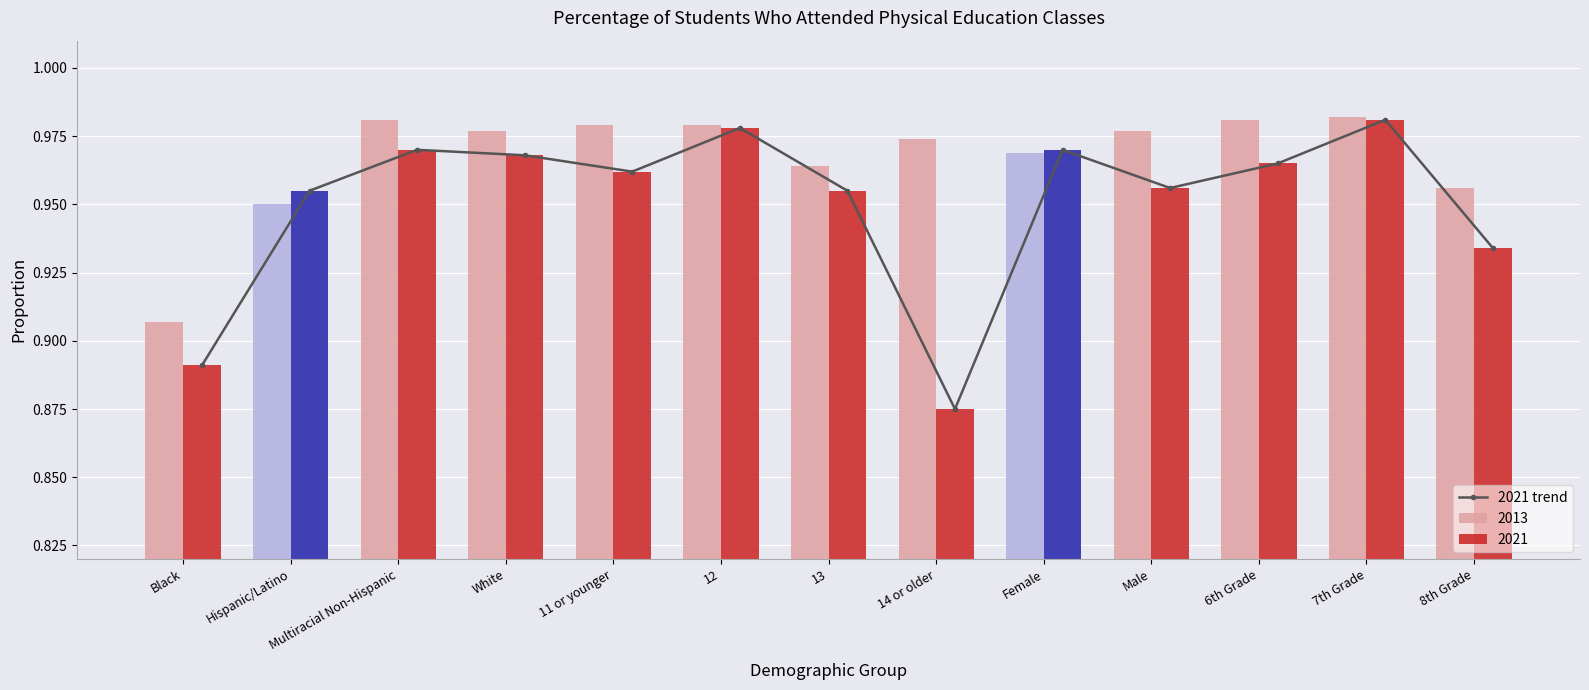

Is it true that the value at 6th Grade is 1.0?

True